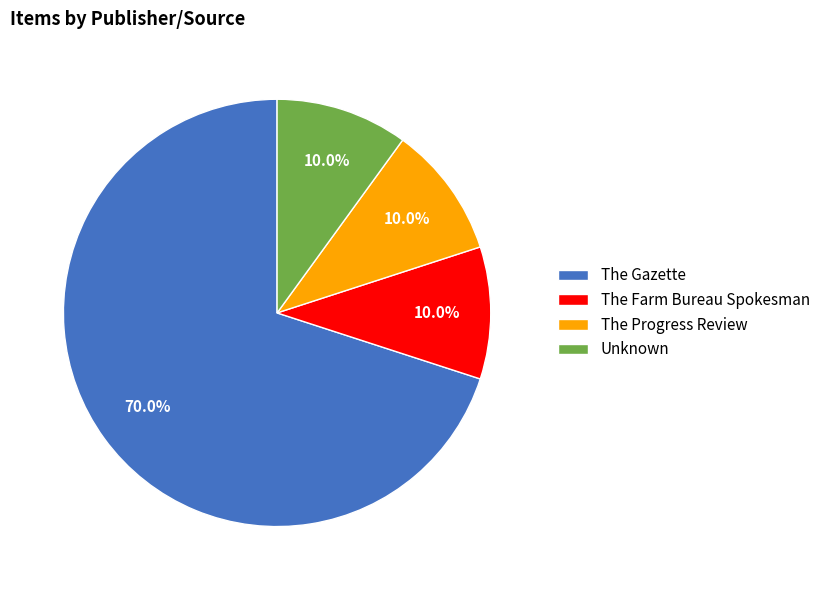

Which slice represents more than half of the pie?

The Gazette